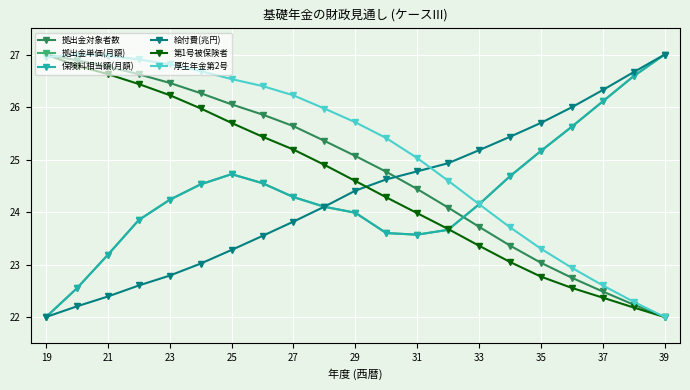

Does the chart have visible grid lines?

Yes